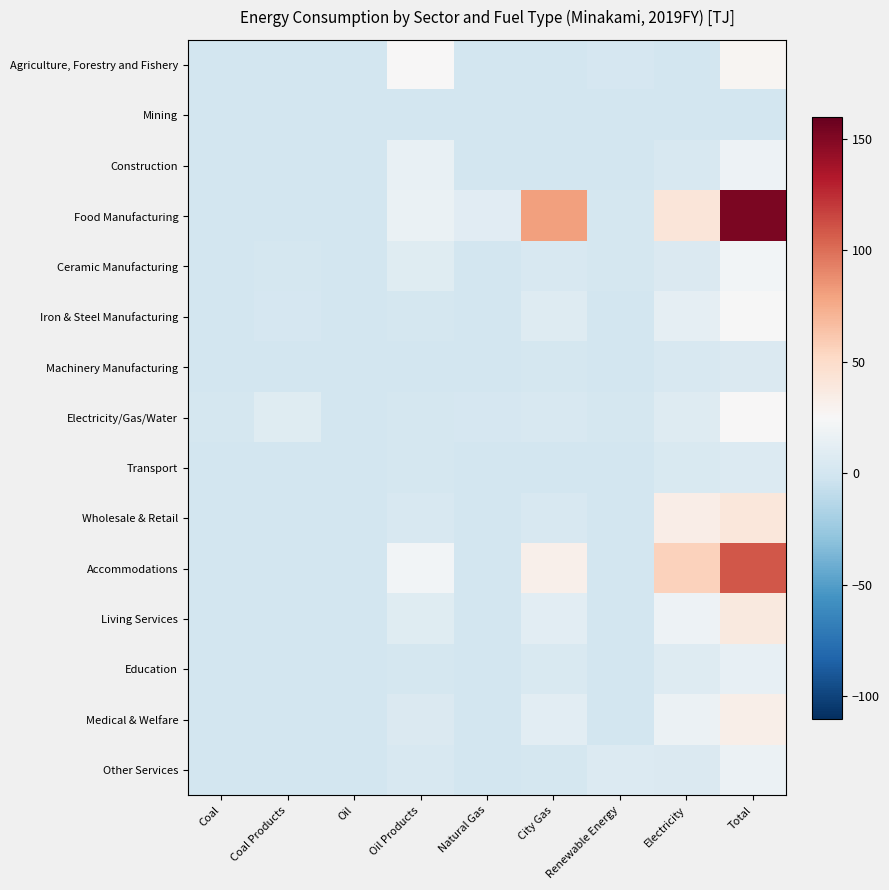

What is the spread (max minus min) of values at City Gas?

80.3